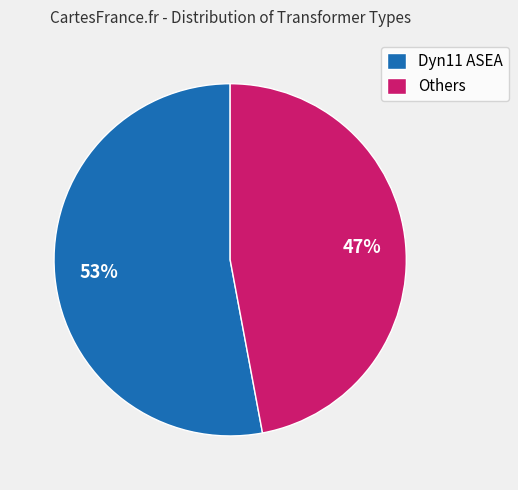

Is it true that Dyn11 ASEA is 39% of the pie?

False